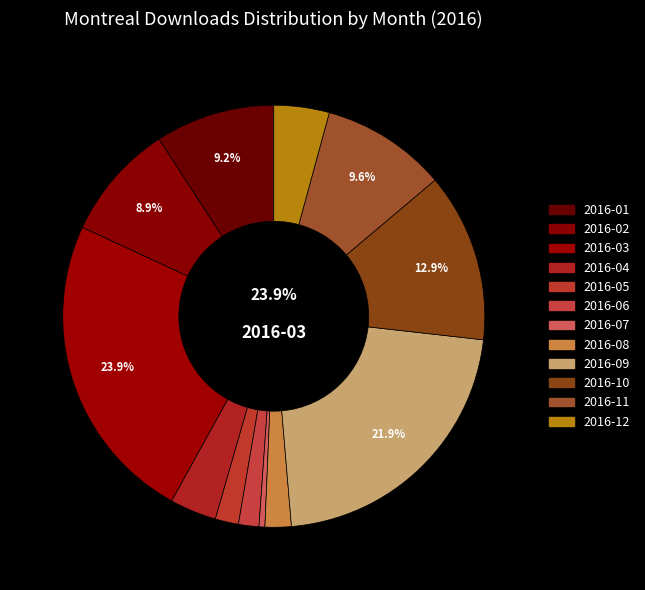

To the nearest percent, what is the difference between the largest and smallest slice percentages?

23%